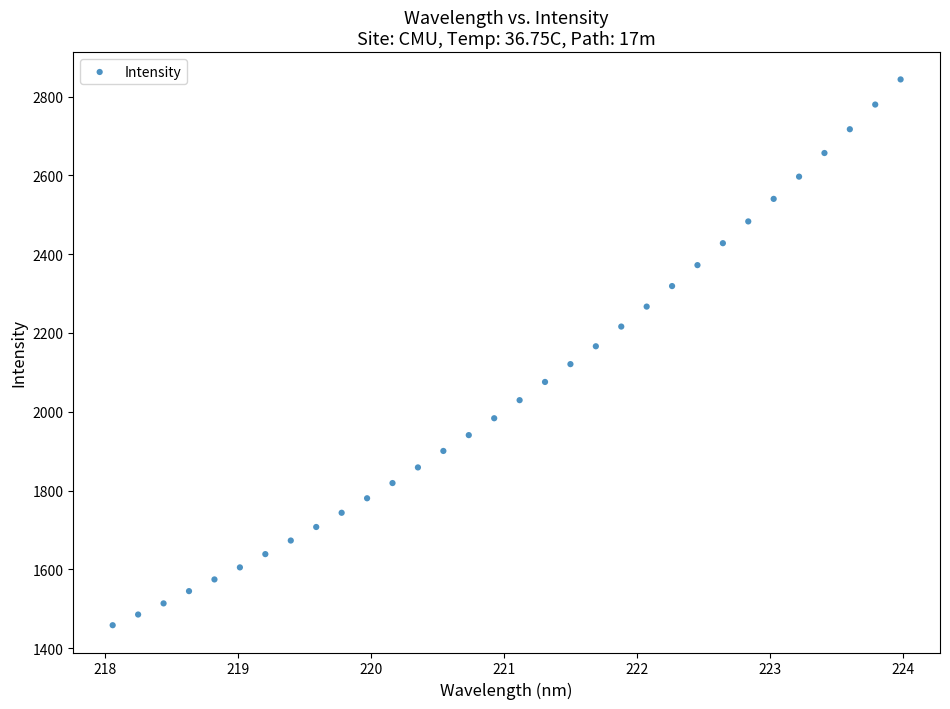

What is the range of X values (max minus min)?

5.9